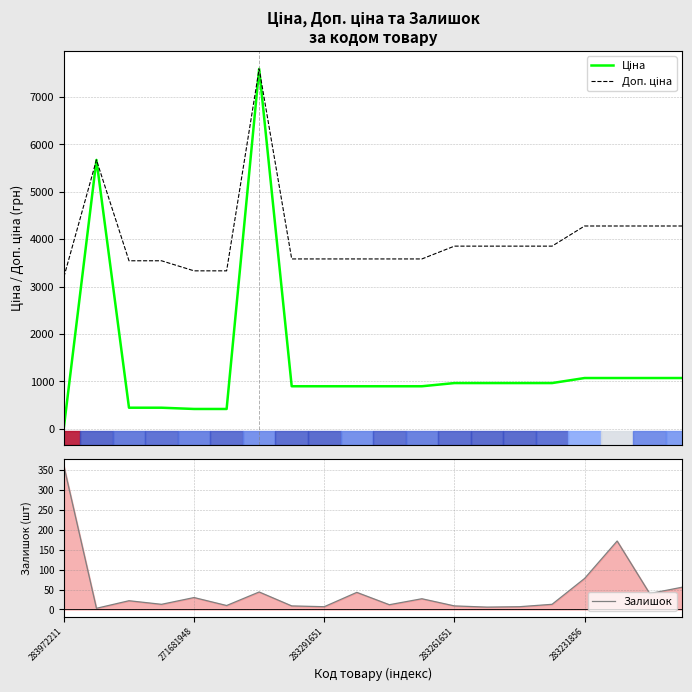

What is the maximum value for Залишок?

360